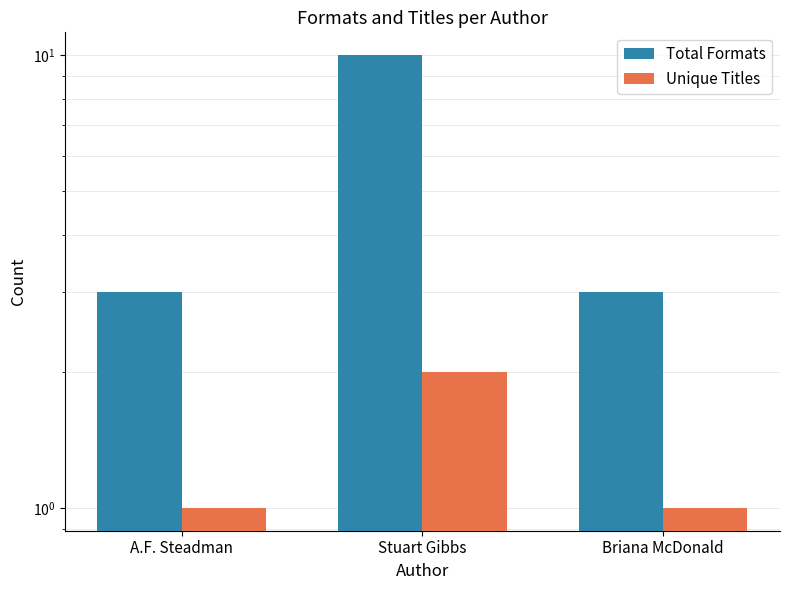

Where is Total Formats nearest to the value 6?

A.F. Steadman